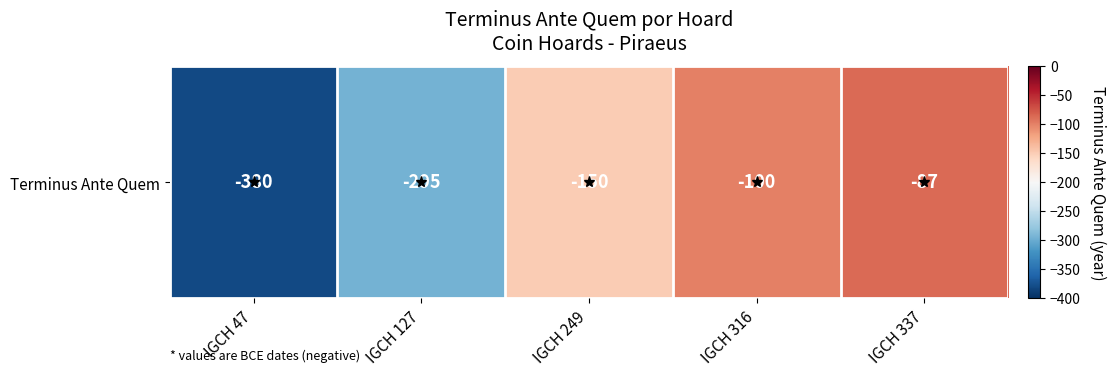

Reading left to right, extract all data points from this chart.

IGCH 47=-380	IGCH 127=-295	IGCH 249=-150	IGCH 316=-100	IGCH 337=-87